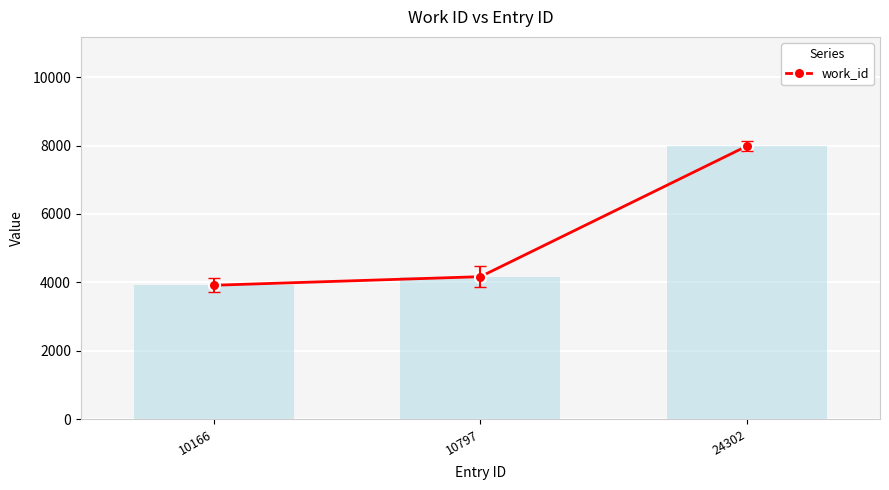

What is the change in value from 10797 to 24302?

+3817